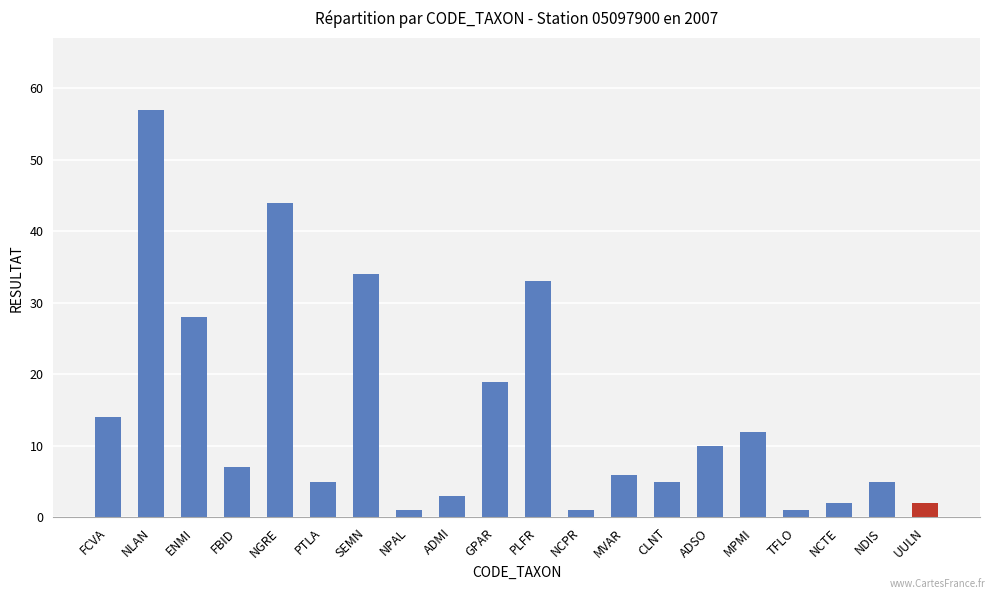

What is the minimum value shown in the chart?

1